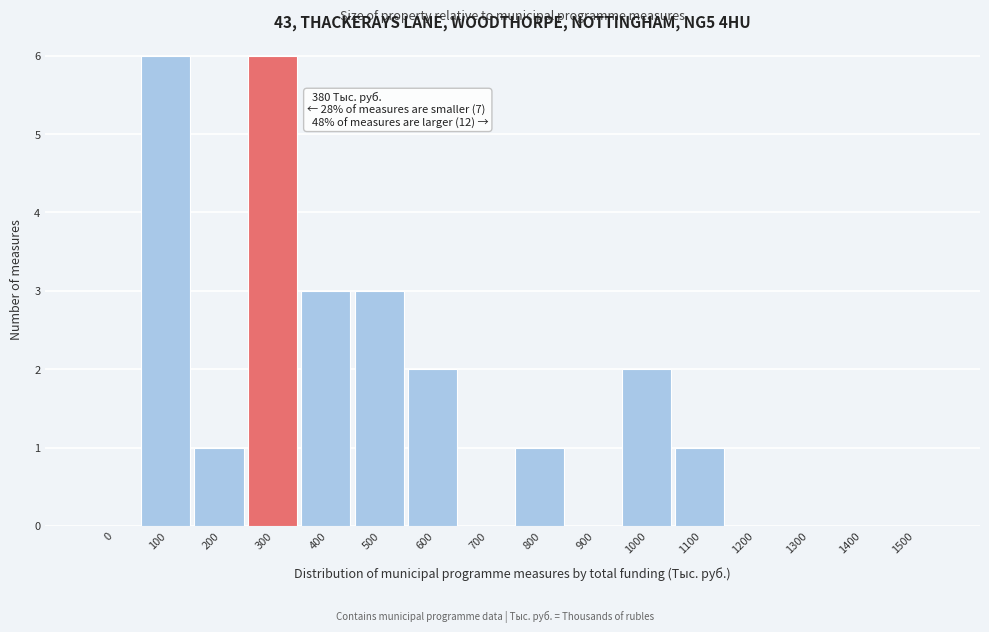

Reading right to left, what are all the values shown in this chart?

1500=0	1400=0	1300=0	1200=0	1100=1	1000=2	900=0	800=1	700=0	600=2	500=3	400=3	300=6	200=1	100=6	0=0